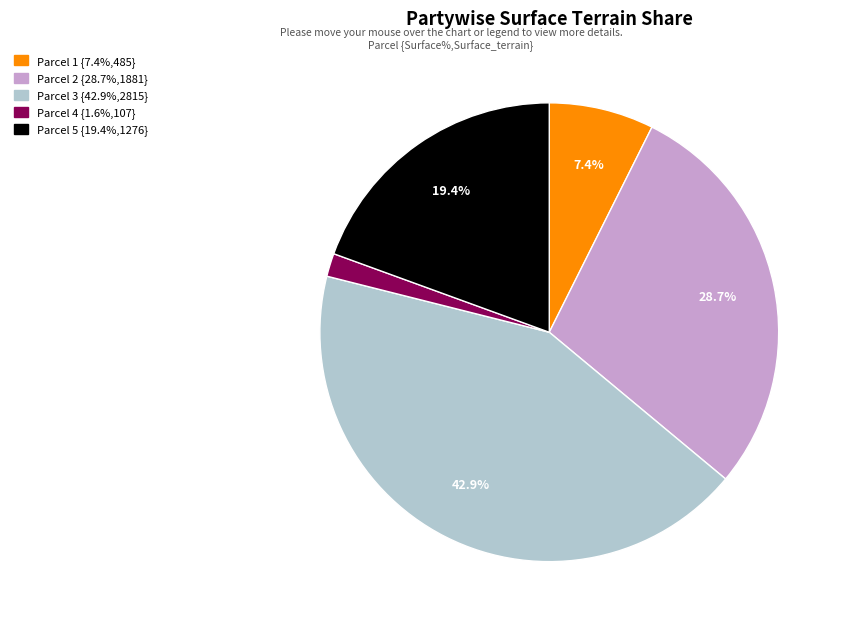

Count the number of slices in the pie.

5